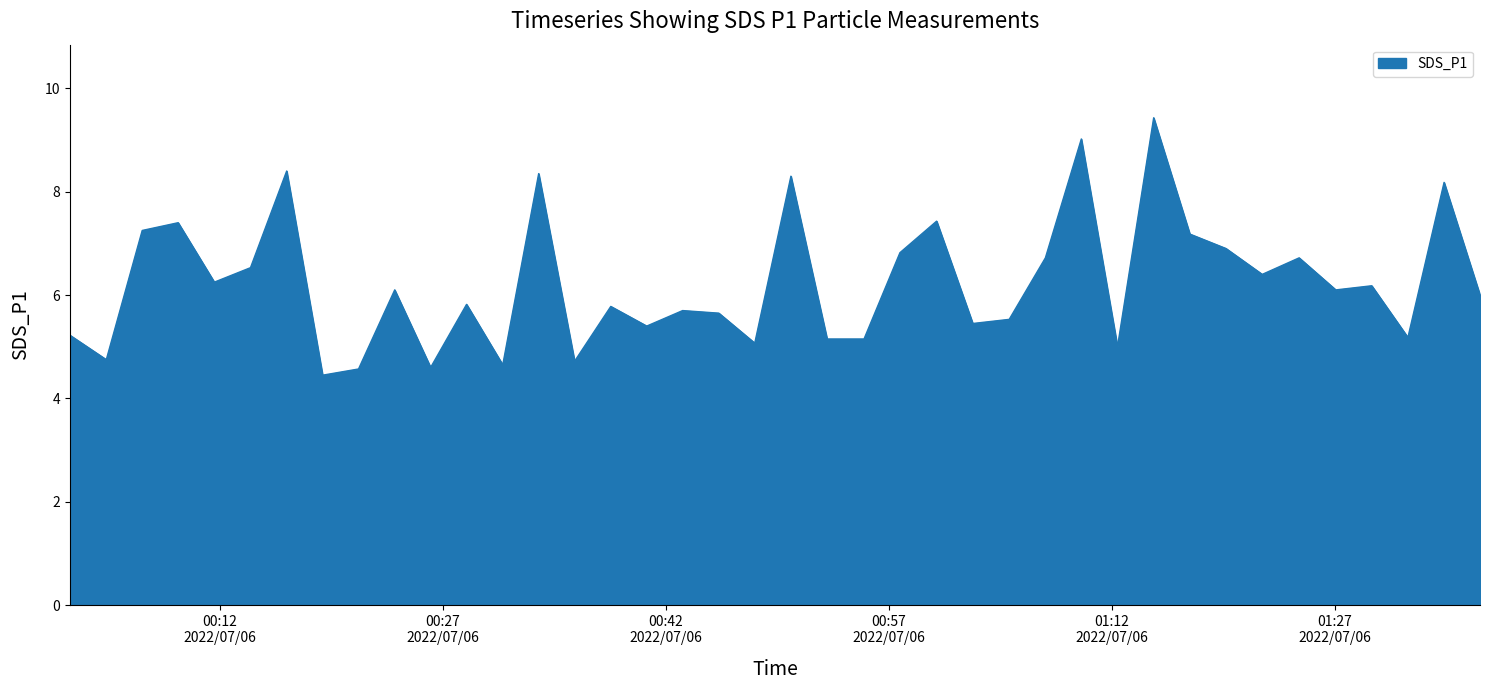

What is the sum of all values?

249.5